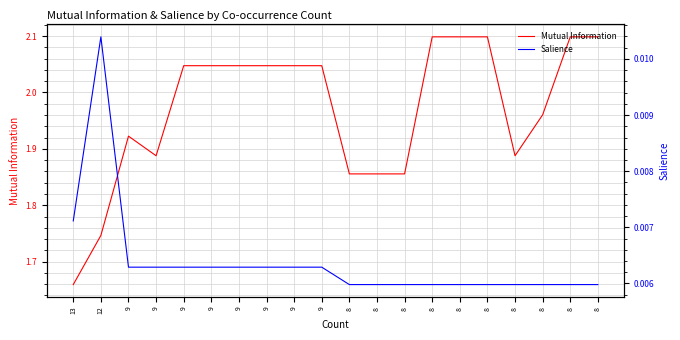

Where is Salience nearest to the value 0?

8